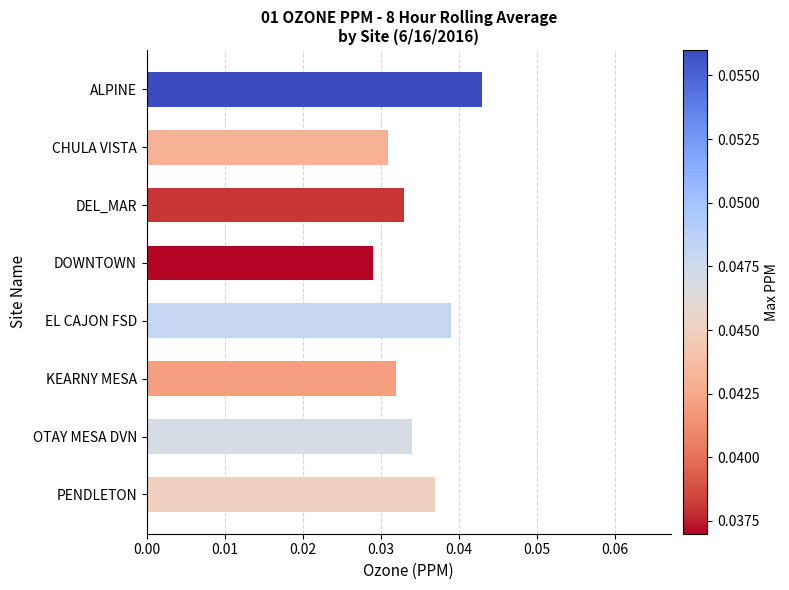

What is the sum of all values?

0.3